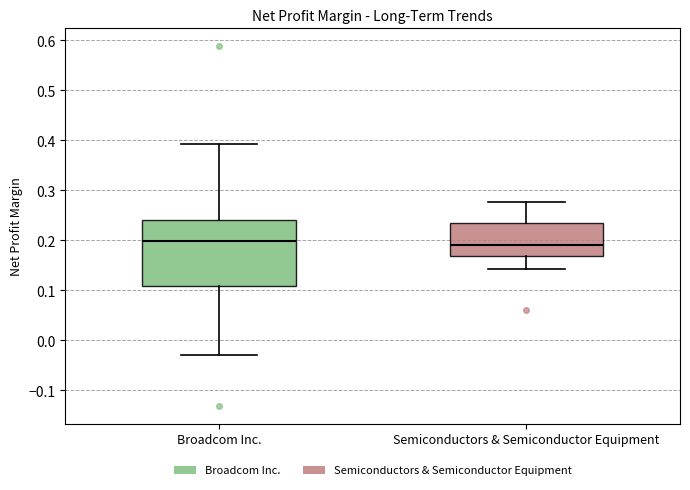

Reading left to right, read every box against the y-axis: the position of its median line, the range the box covers, and the ends of its whiskers. The values are not printed on the chart, so give them approximately, as read against the axis.

Broadcom Inc.: median 0.20, box 0.11 to 0.24, whiskers -0.03 to 0.39
Semiconductors & Semiconductor Equipment: median 0.19, box 0.17 to 0.23, whiskers 0.14 to 0.28